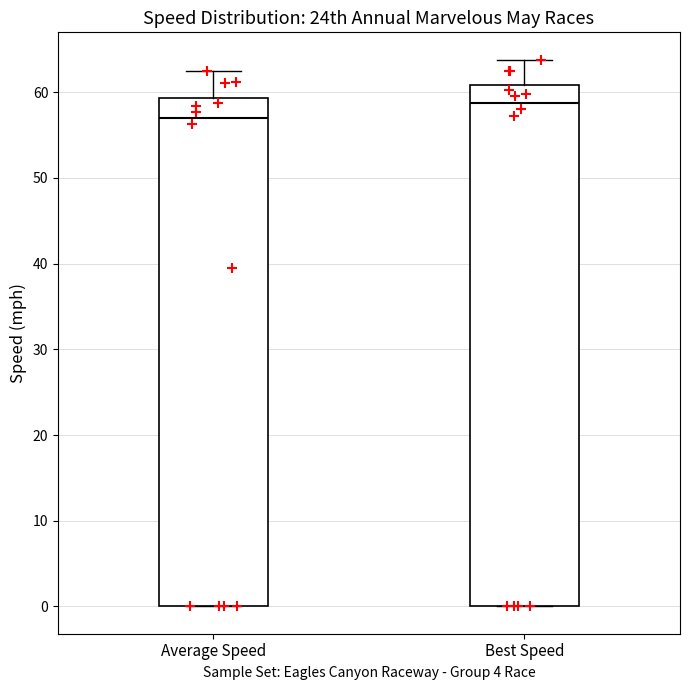

Which box is the tallest, from its lower edge to its upper edge?

Best Speed